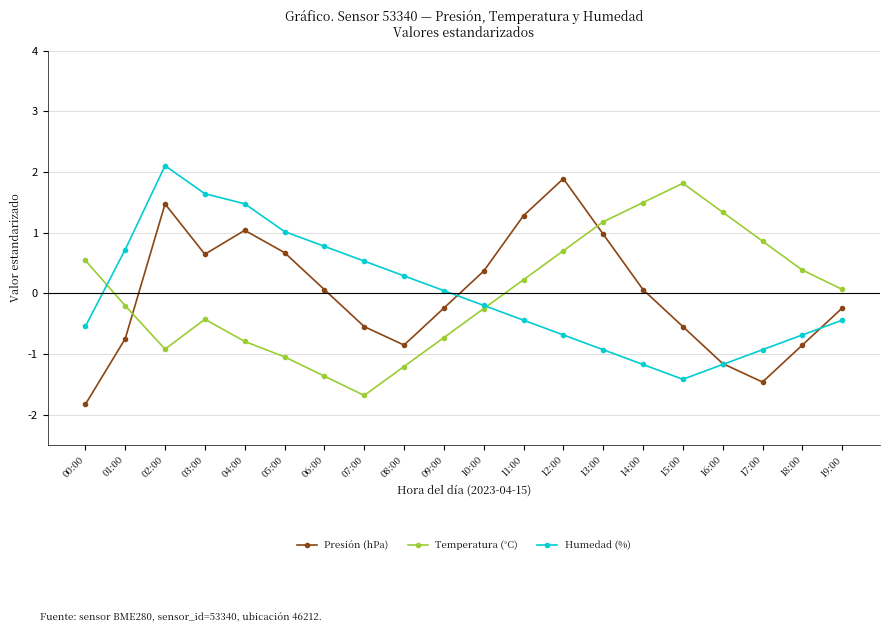

Which series has the largest range (max minus min)?

Presión (hPa)